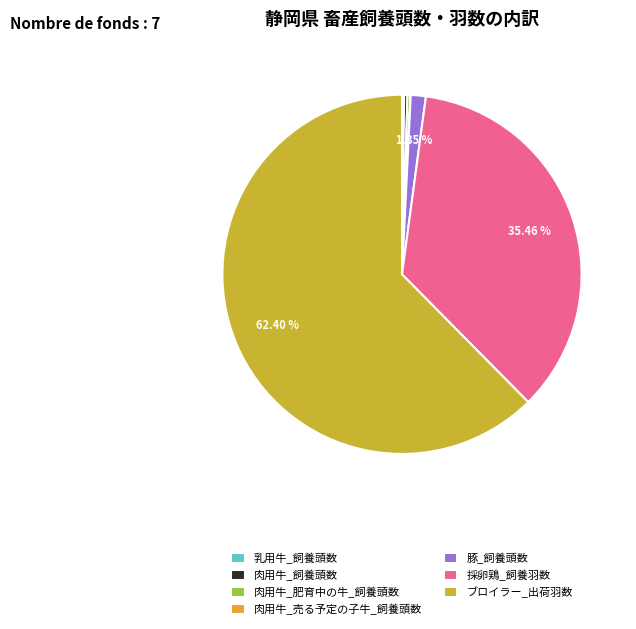

Which category has the biggest portion of the pie?

ブロイラー_出荷羽数